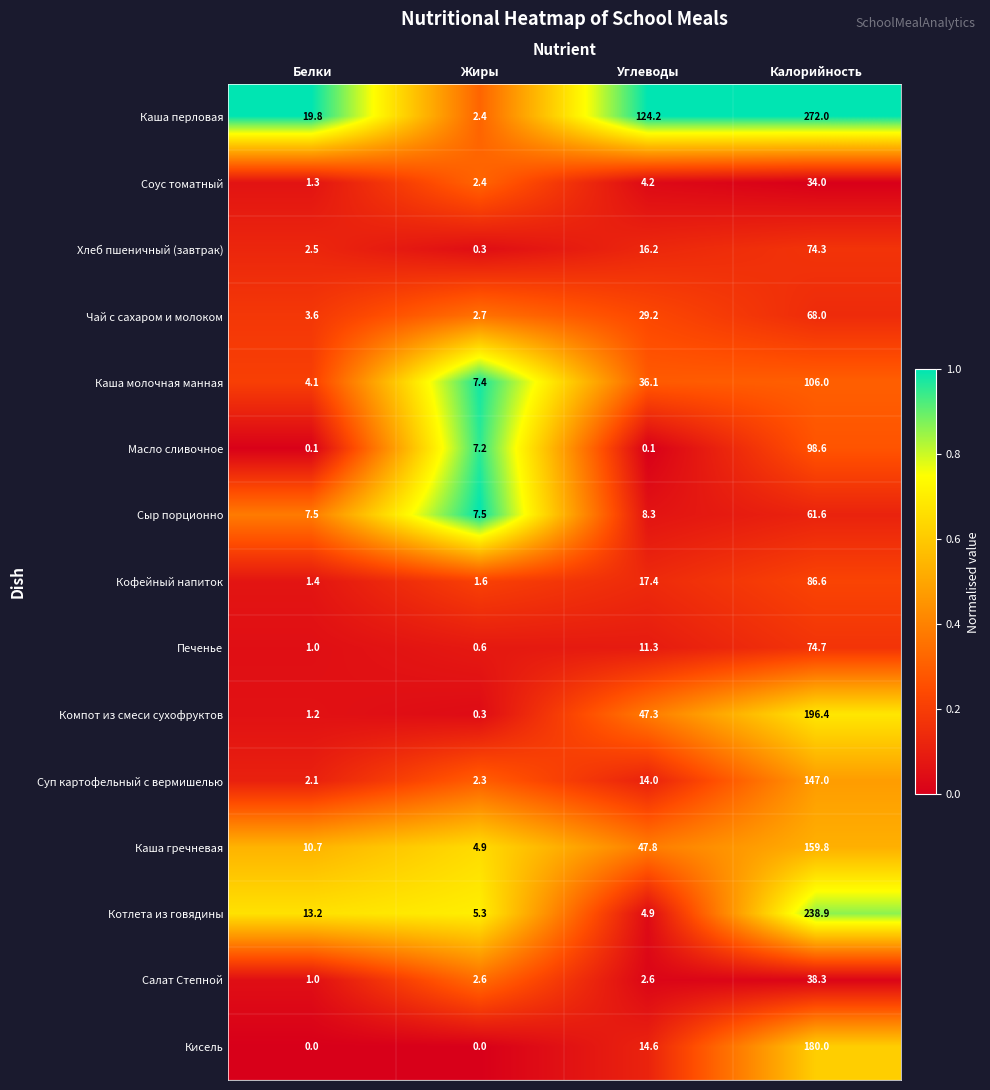

What is the difference between the highest and lowest values at Калорийность?

238.0